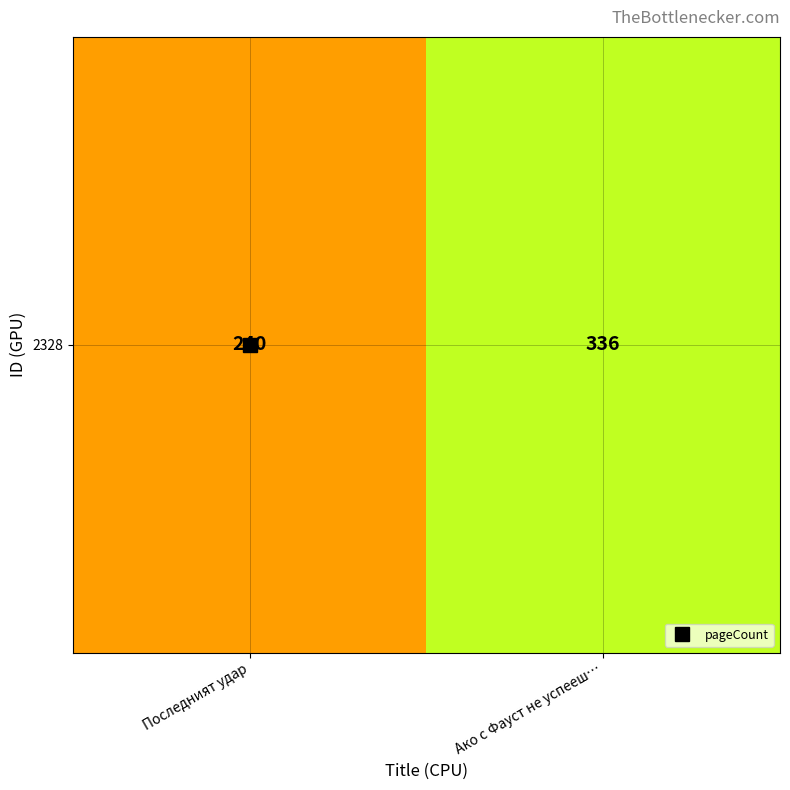

Which has a higher value, Последният удар or Ако с Фауст не успееш…?

Ако с Фауст не успееш…